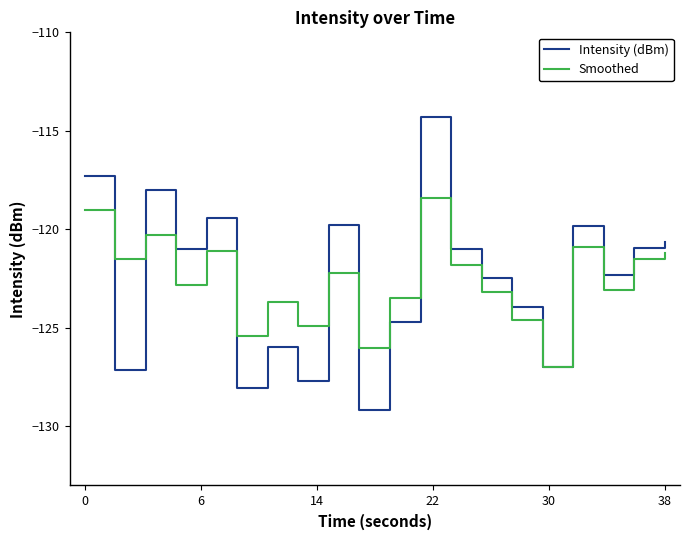

What is the greatest value displayed?

-114.3